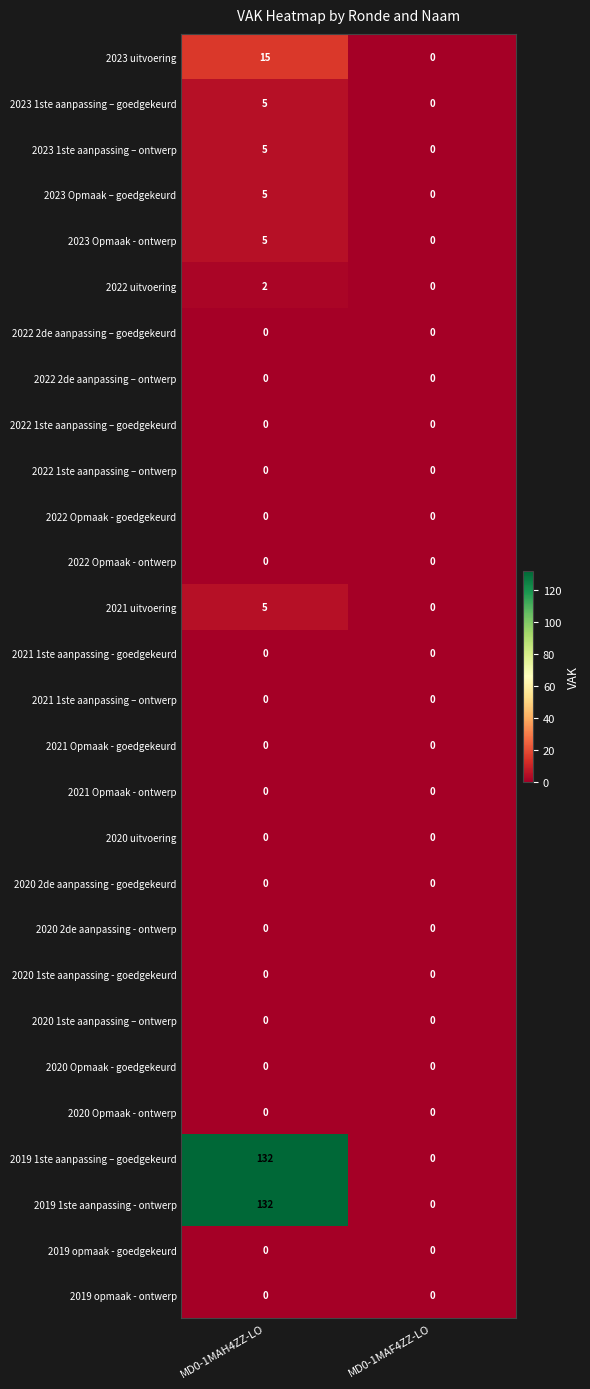

At which category is the sum across all series the highest?

MD0-1MAH4ZZ-LO